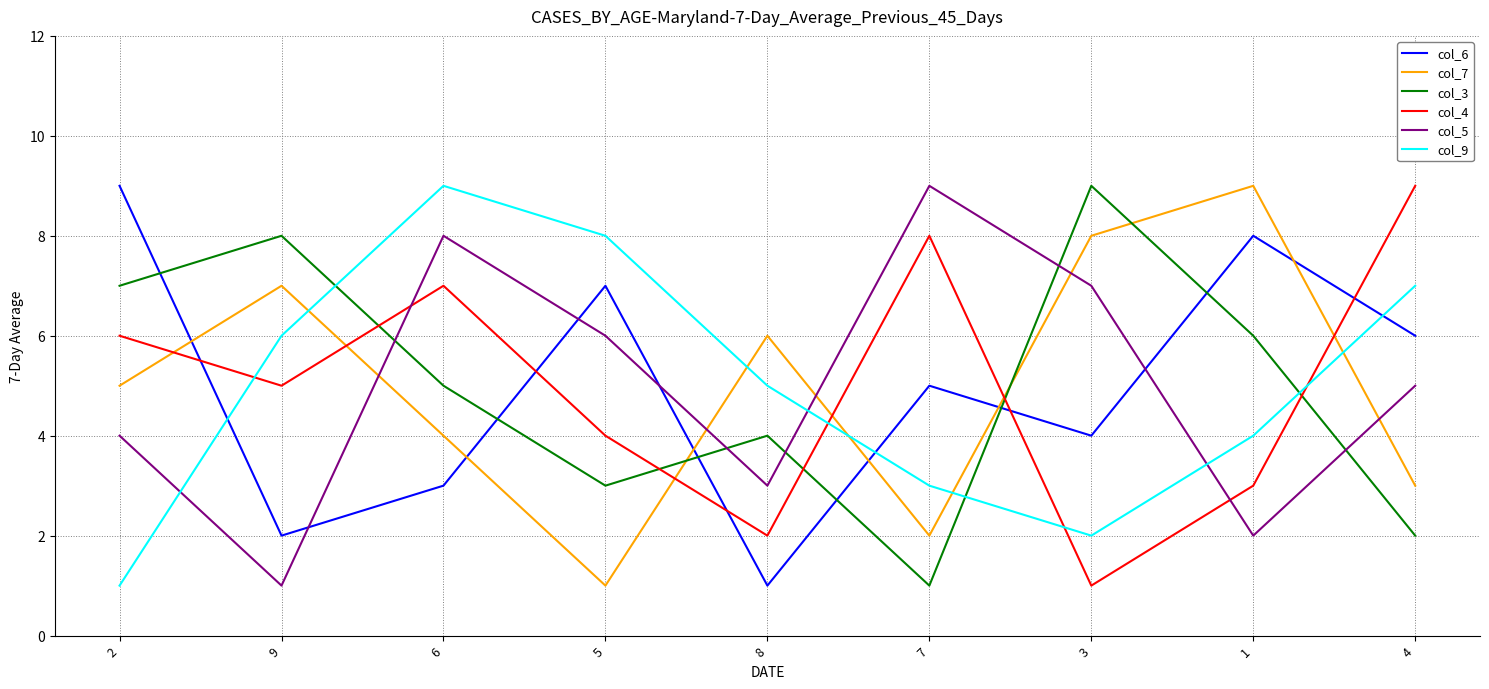

Reading left to right, list all the values displayed in this chart.

col_6: 2=9	9=2	6=3	5=7	8=1	7=5	3=4	1=8	4=6
col_7: 2=5	9=7	6=4	5=1	8=6	7=2	3=8	1=9	4=3
col_3: 2=7	9=8	6=5	5=3	8=4	7=1	3=9	1=6	4=2
col_4: 2=6	9=5	6=7	5=4	8=2	7=8	3=1	1=3	4=9
col_5: 2=4	9=1	6=8	5=6	8=3	7=9	3=7	1=2	4=5
col_9: 2=1	9=6	6=9	5=8	8=5	7=3	3=2	1=4	4=7